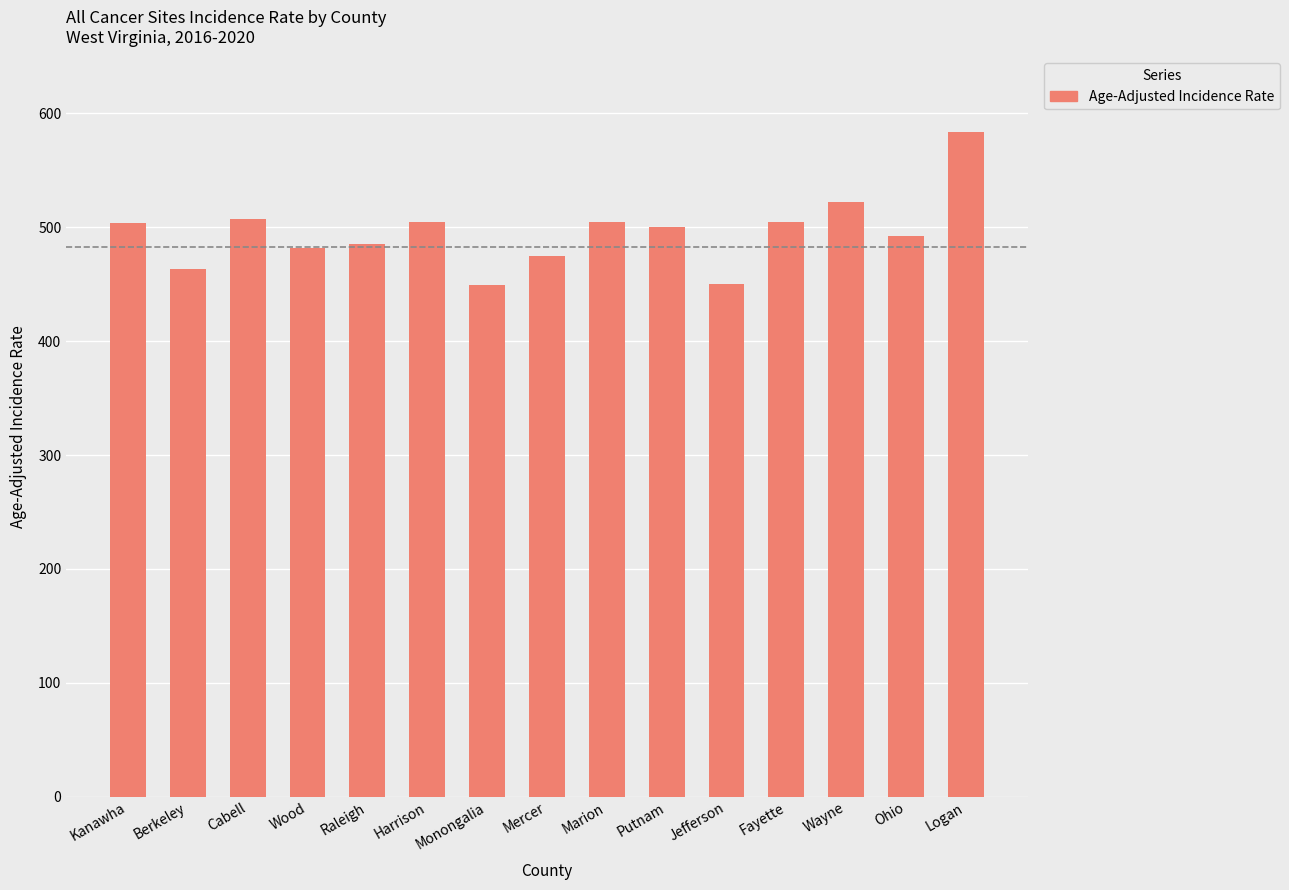

What is the difference between the maximum and minimum values?

134.7